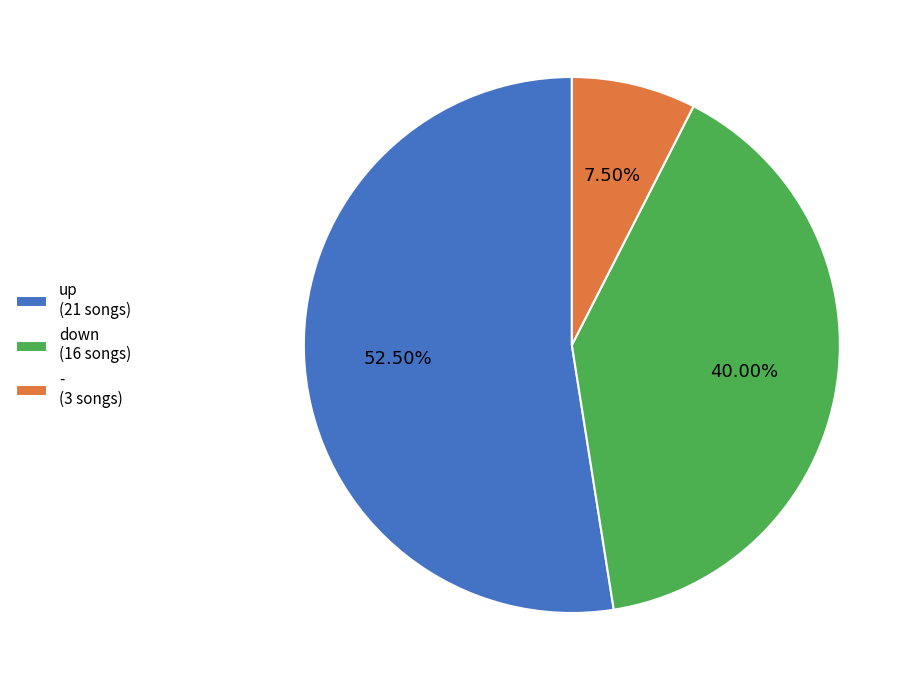

Is there any slice that represents more than half of the pie?

Yes